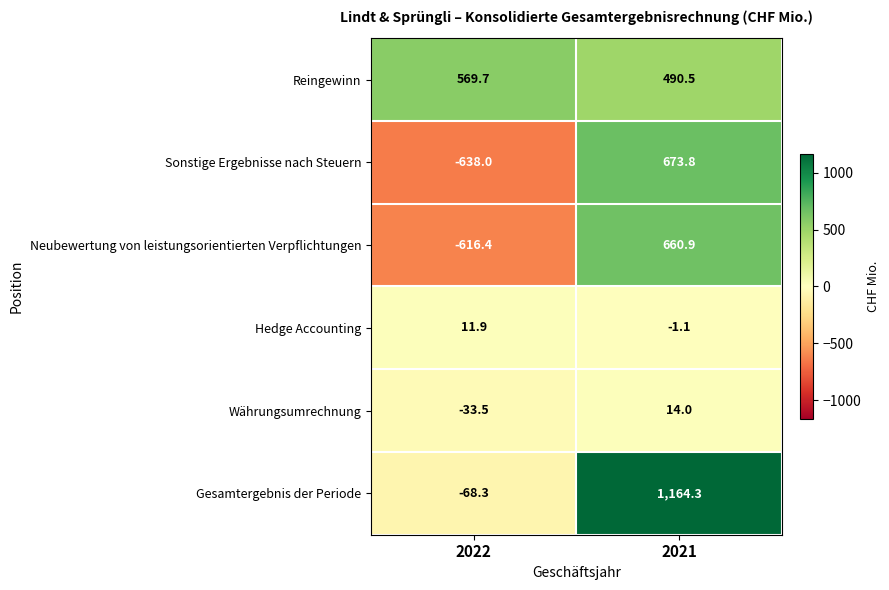

What is the difference between the maximum and minimum values in the Hedge Accounting series?

13.0